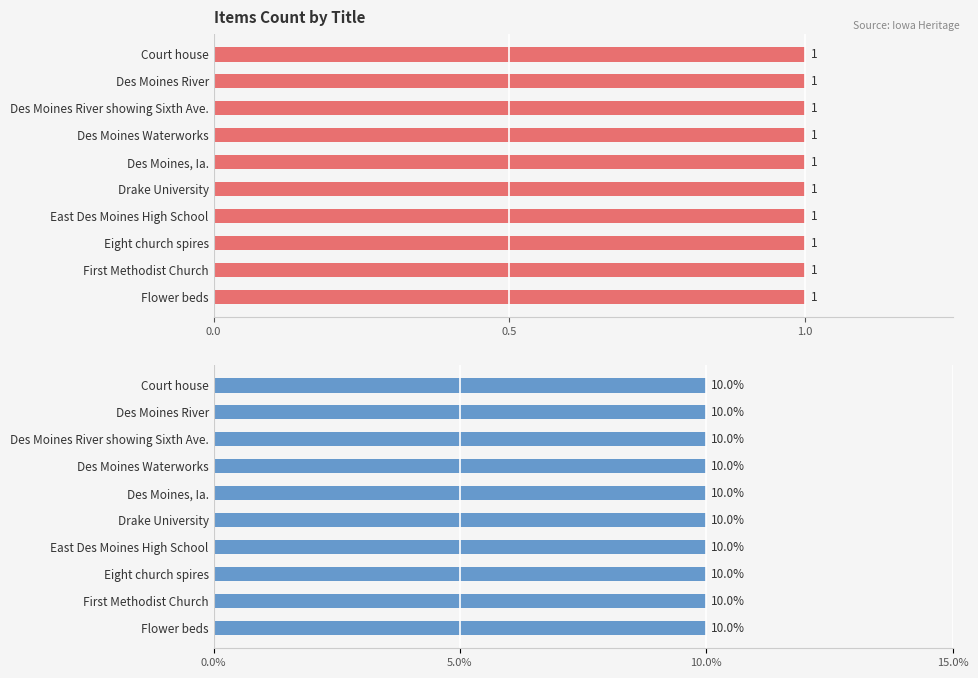

How many Featured values are between 0 and 1?

10